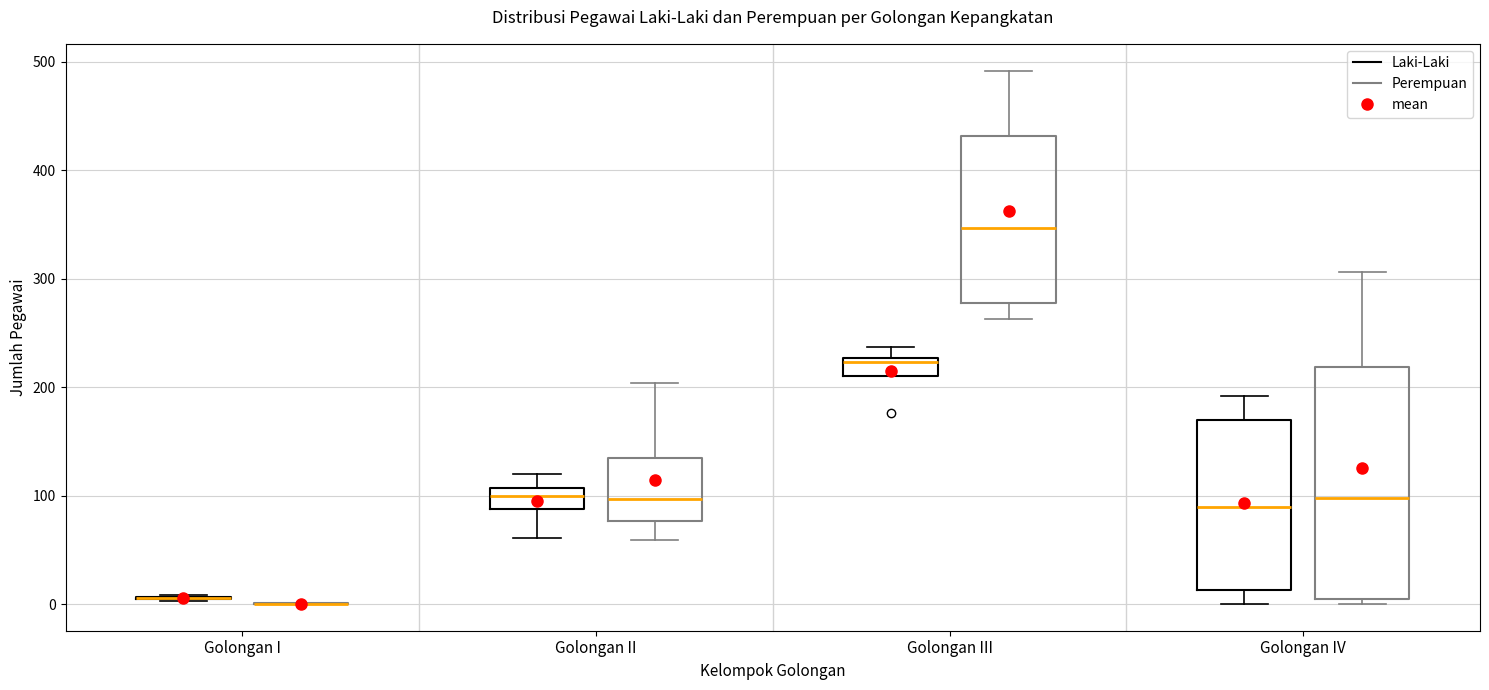

Comparing the boxes themselves (not the whiskers), which one is the tallest?

Golongan IV (Perempuan)